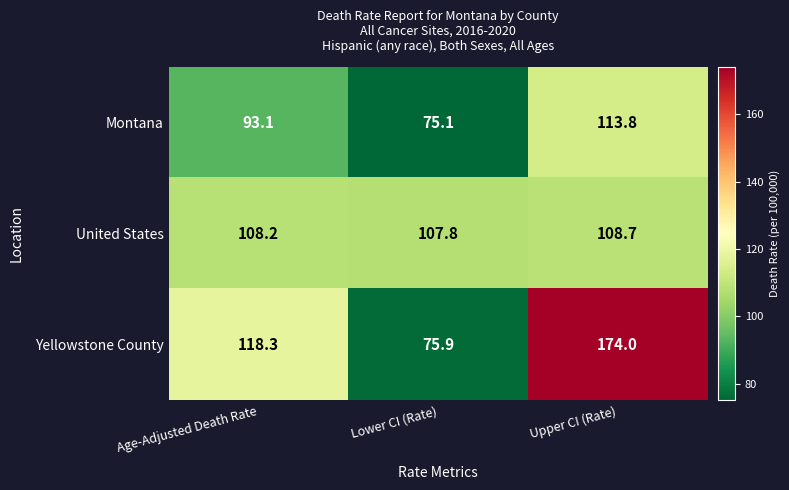

Count the number of data series in this chart.

3